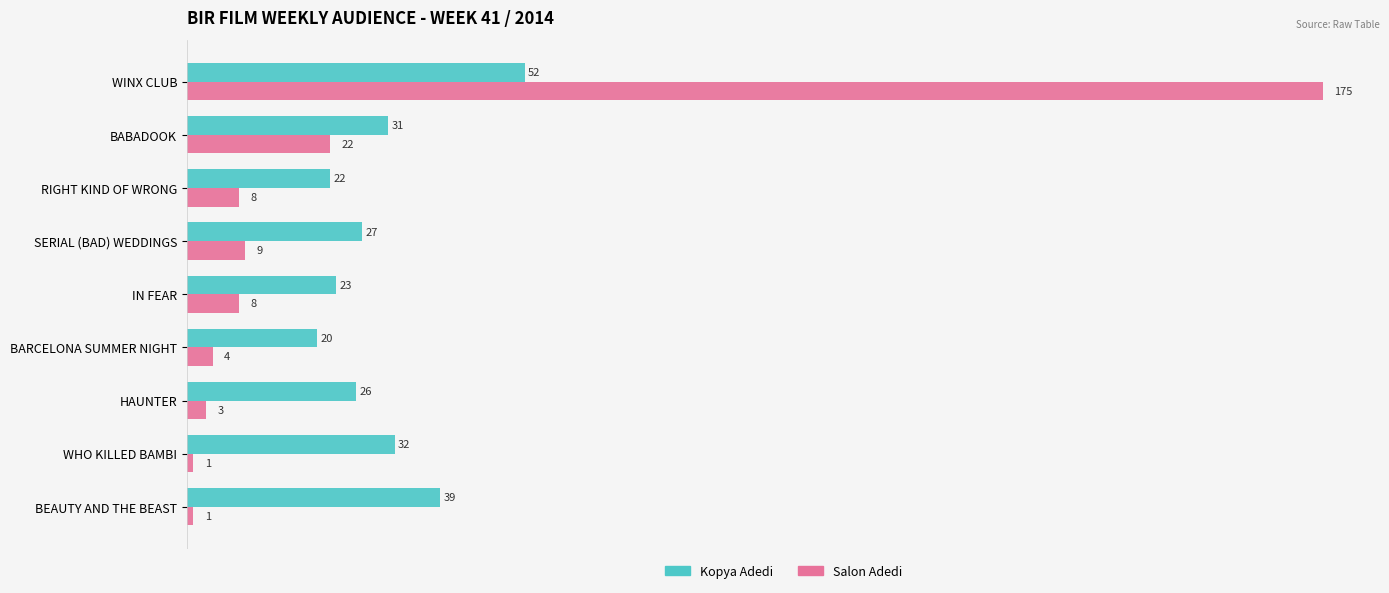

Which series has the widest spread of values?

Salon Adedi